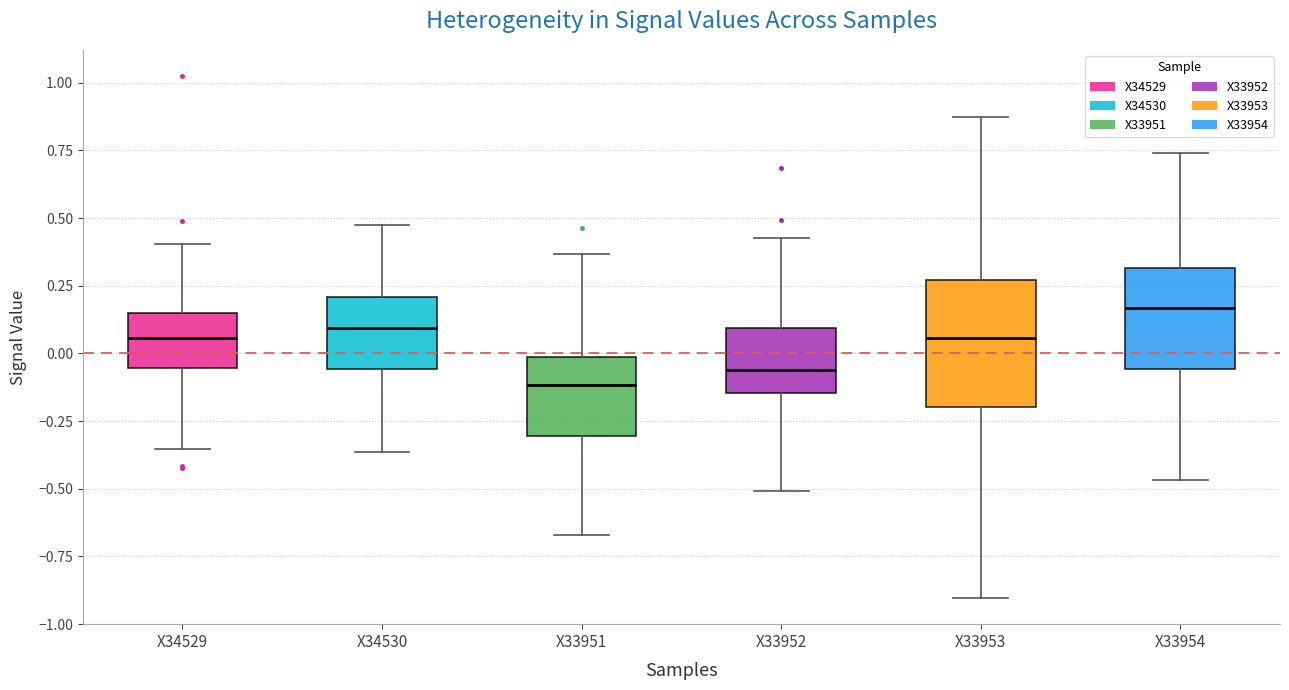

Which box's median line is the lowest?

X33951